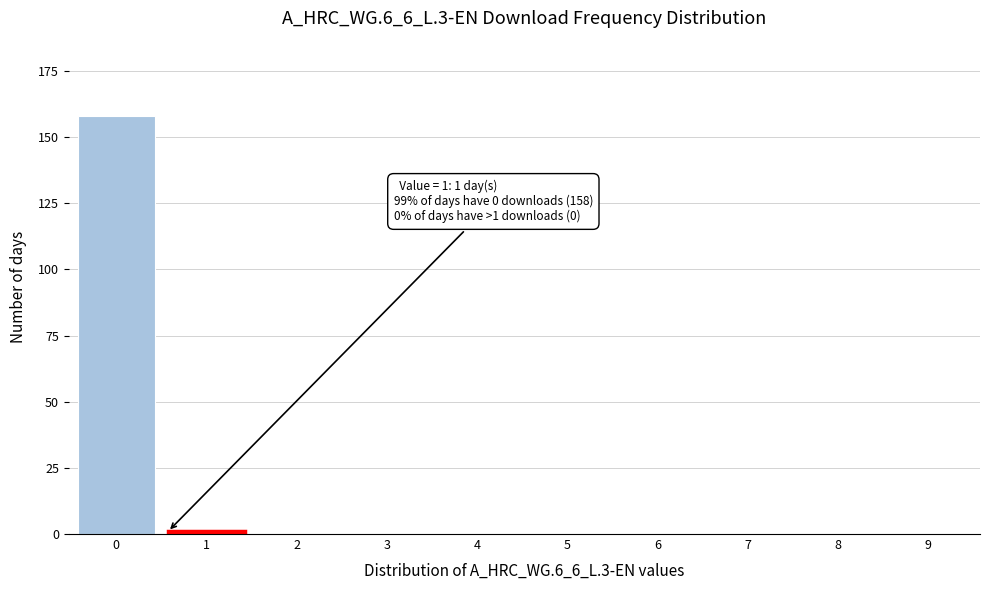

Reading right to left, transcribe all the data shown in this chart.

9=0	8=0	7=0	6=0	5=0	4=0	3=0	2=0	1=1	0=158